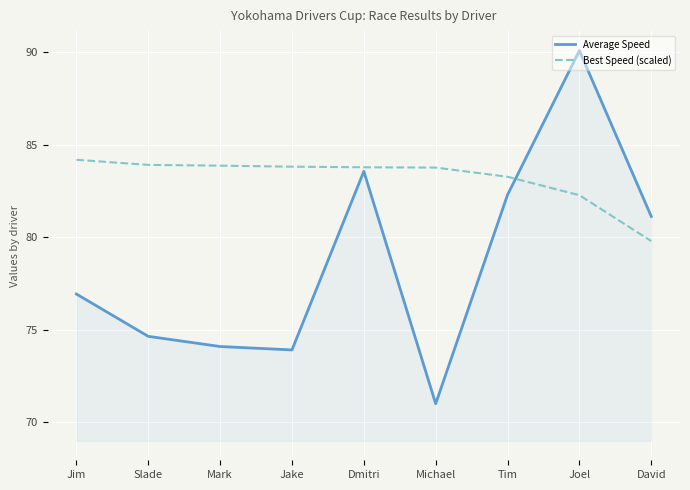

What is the sum of all Average Speed values?

707.6